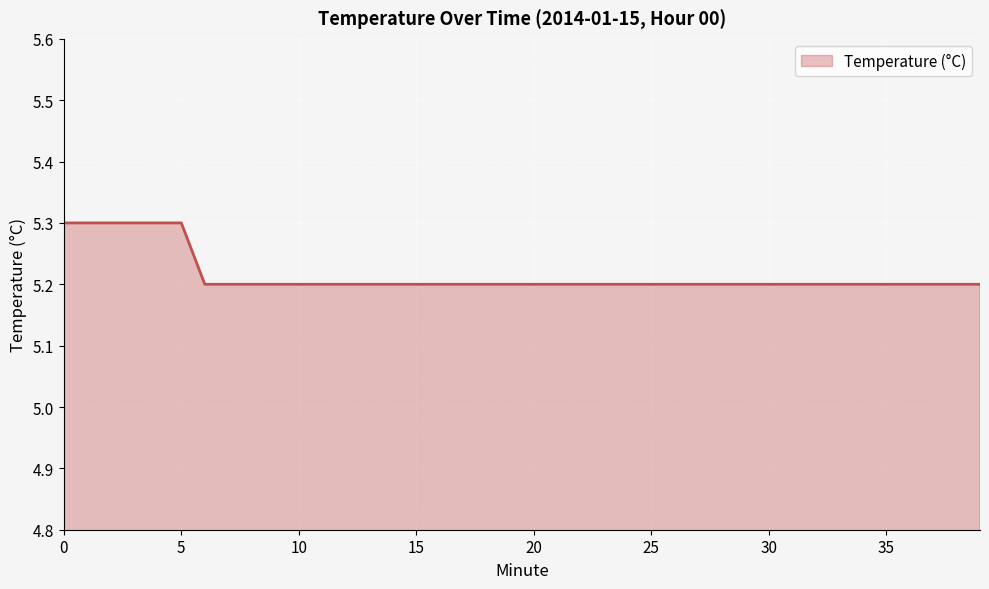

Reading left to right, transcribe all the data shown in this chart.

5.3	5.3	5.3	5.3	5.3	5.3	5.2	5.2	5.2	5.2	5.2	5.2	5.2	5.2	5.2	5.2	5.2	5.2	5.2	5.2	5.2	5.2	5.2	5.2	5.2	5.2	5.2	5.2	5.2	5.2	5.2	5.2	5.2	5.2	5.2	5.2	5.2	5.2	5.2	5.2